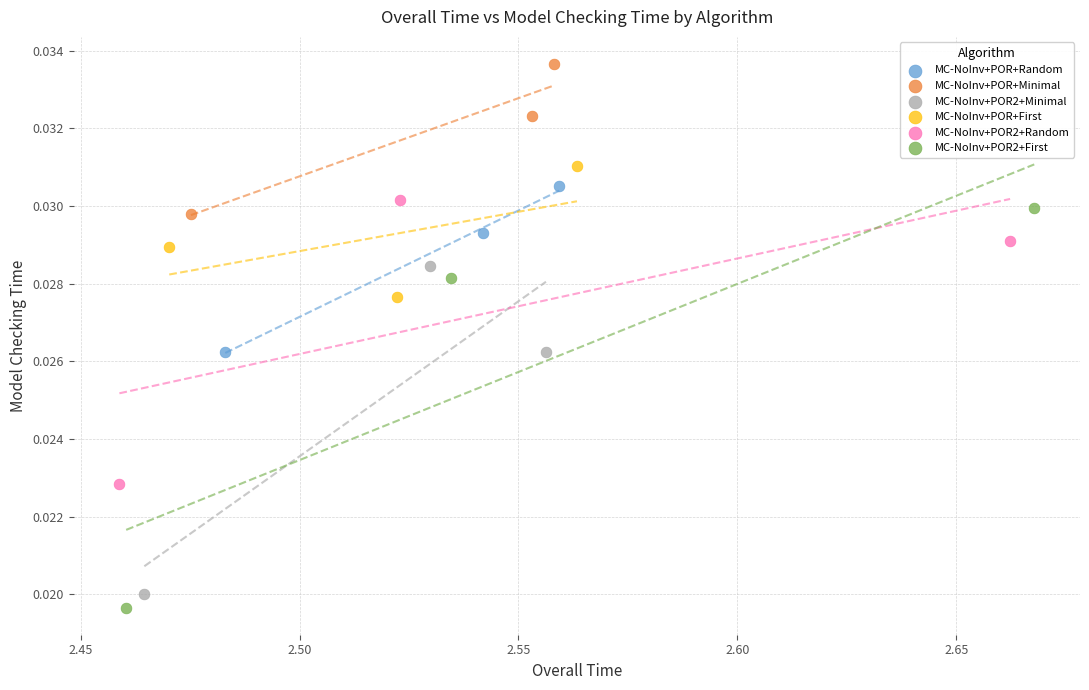

What are all the series names shown in the legend?

MC-NoInv+POR+Random, MC-NoInv+POR+Minimal, MC-NoInv+POR2+Minimal, MC-NoInv+POR+First, MC-NoInv+POR2+Random, MC-NoInv+POR2+First